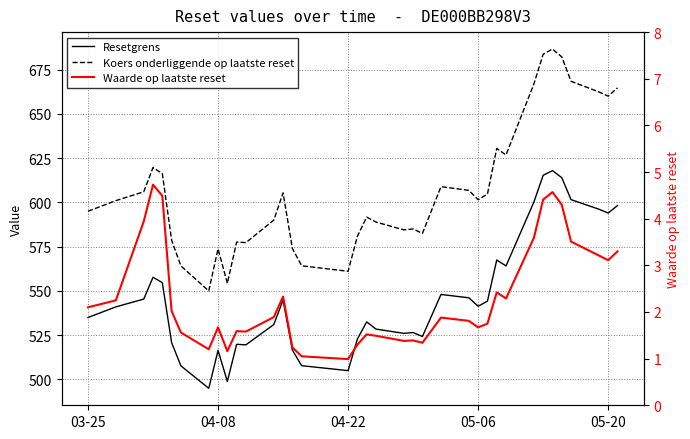

True or false: Waarde op laatste reset and Koers onderliggende op laatste reset intersect in this chart.

False